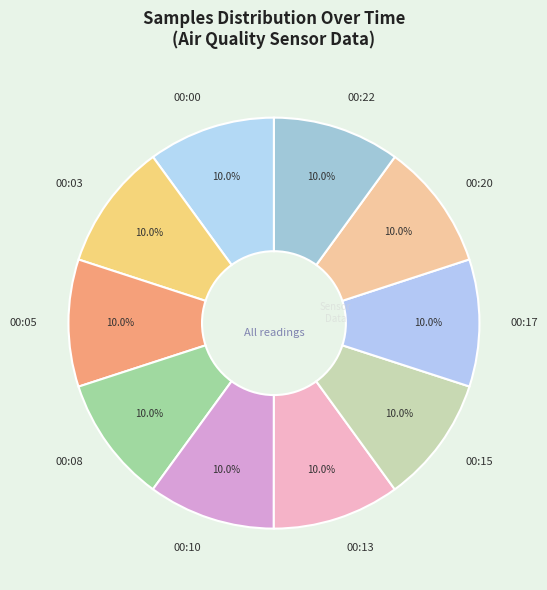

Do 00:08 and 00:15 together represent more than half of the pie?

No